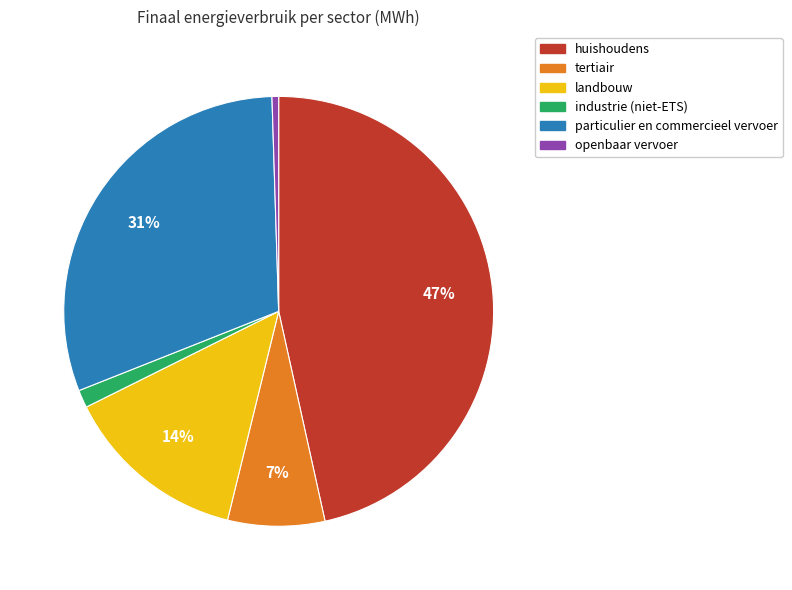

Which slice is the smallest?

openbaar vervoer